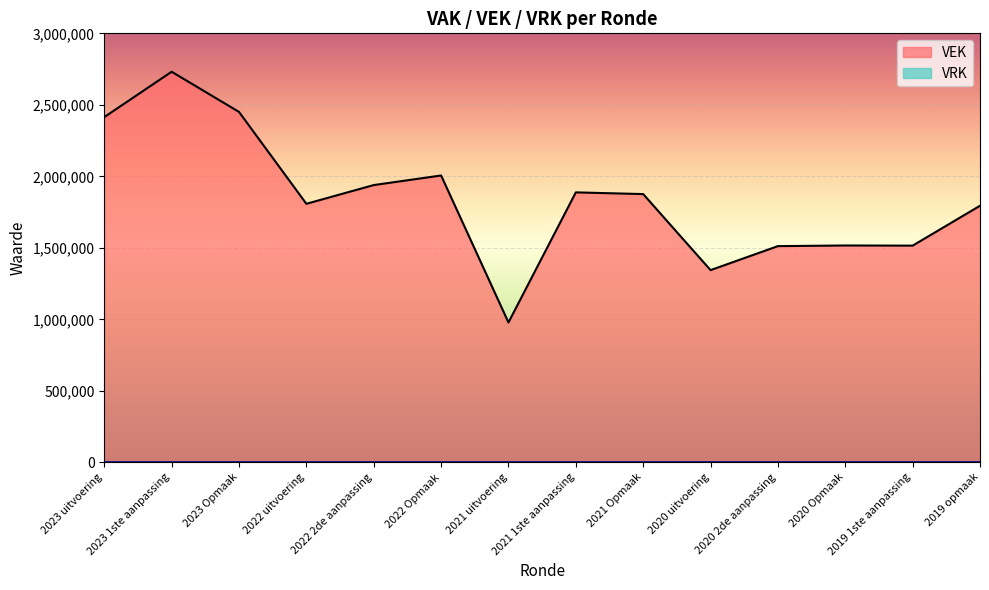

Reading left to right, what are all the values shown in this chart?

2414222	2731417	2450485	1807959	1938929	2005946	978218	1887801	1875899	1344058	1511916	1516439	1515393	1794237